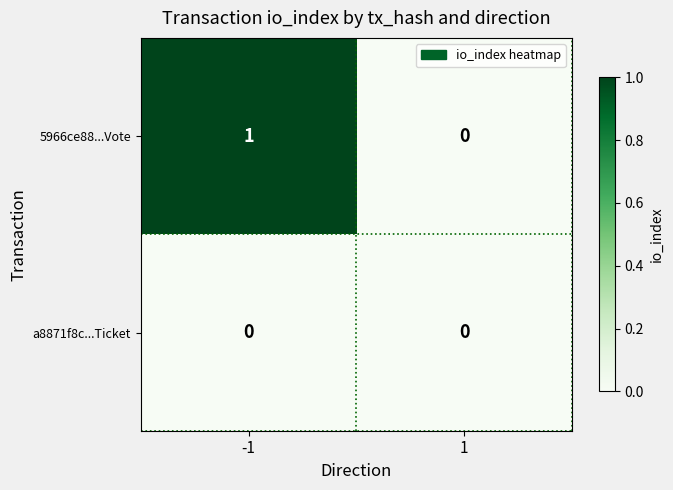

Rank the series by their maximum value, from lowest to highest.

a8871f8c...Ticket, 5966ce88...Vote